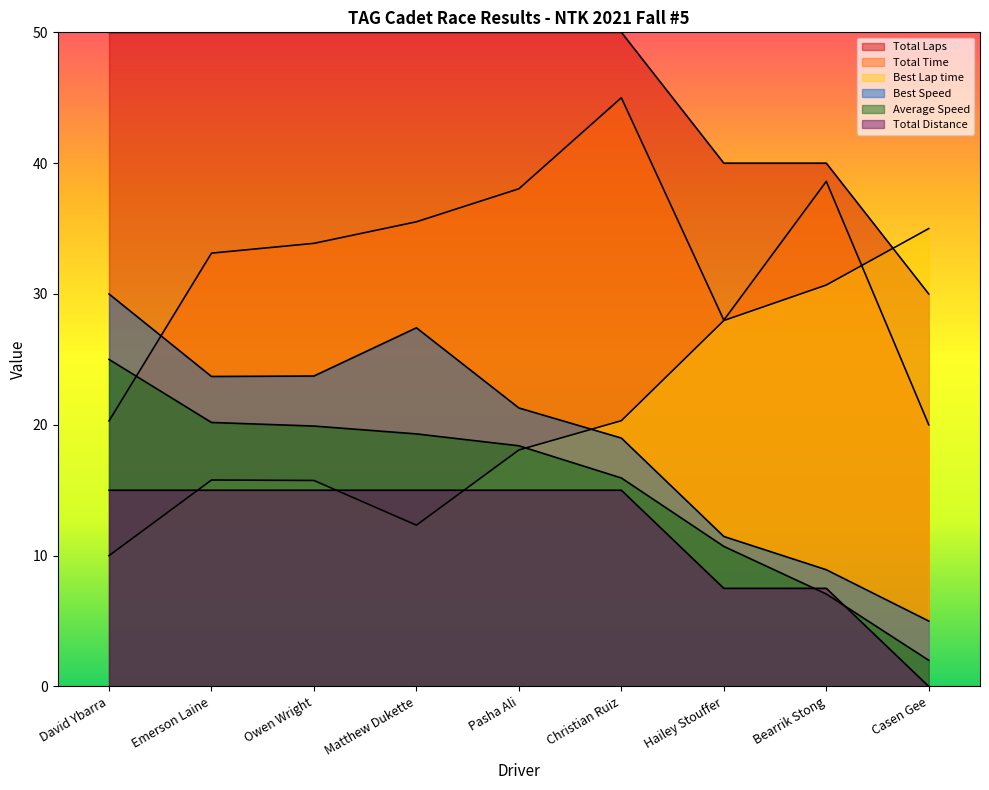

How many lines are shown in the chart?

6